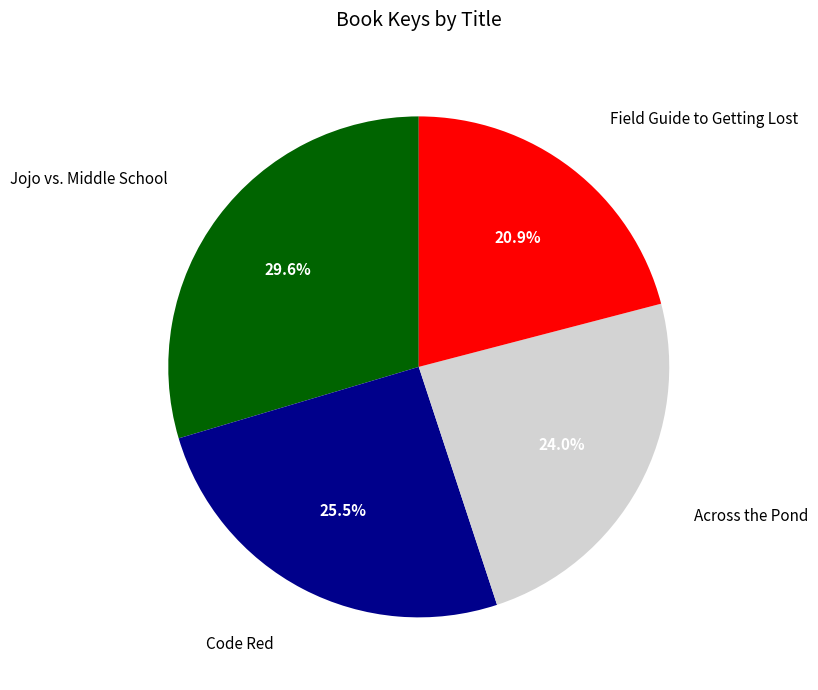

What percentage do Jojo vs. Middle School and Code Red together represent?

55.1%